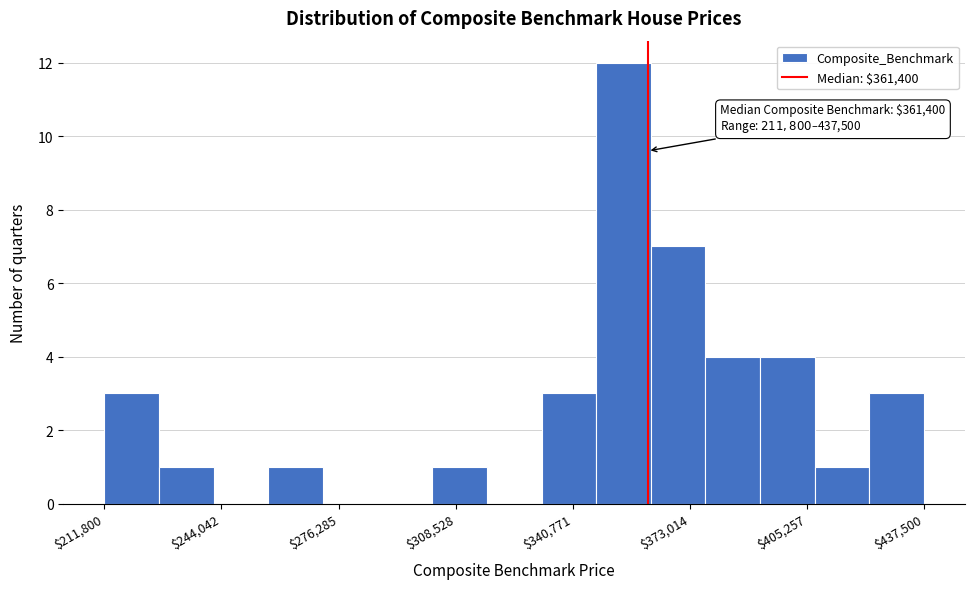

Around what value on the x-axis is the tallest bar? Give the approximate position of its centre, as read against the axis.

355000